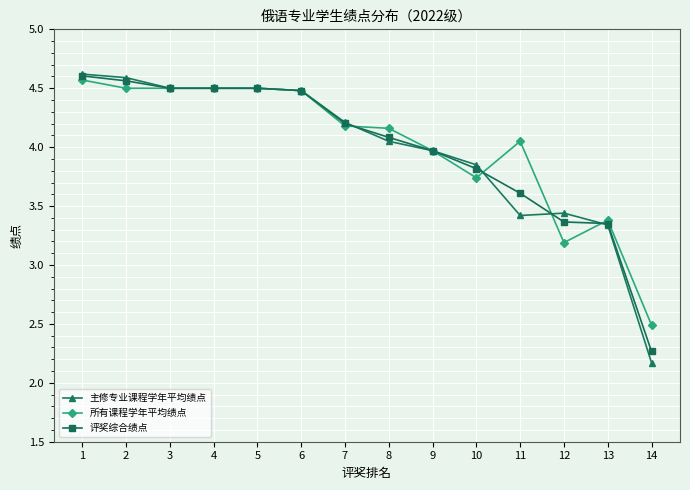

Which series changed the most between 7 and 14?

主修专业课程学年平均绩点